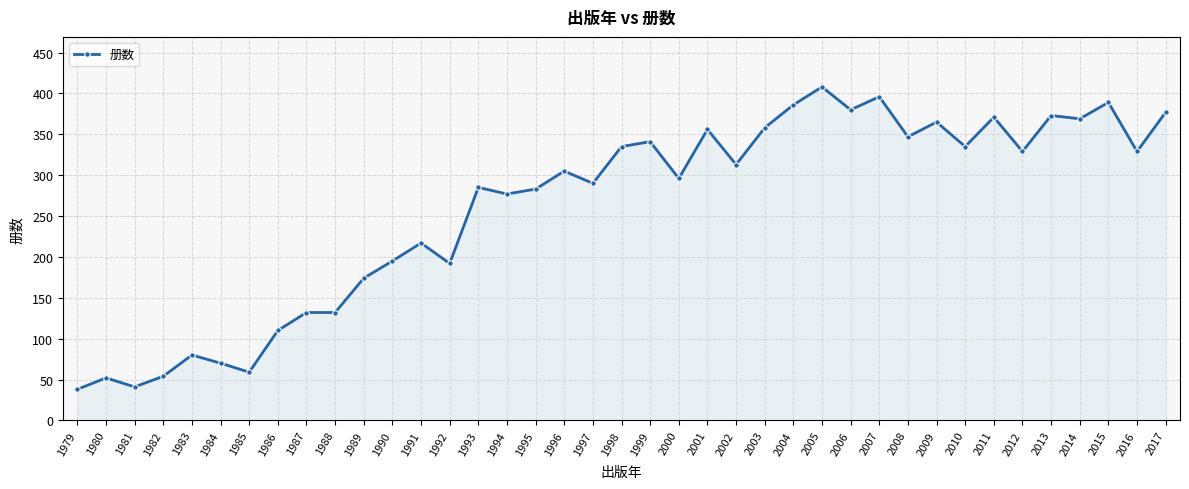

What is the difference between the values at 1991 and 1992?

25